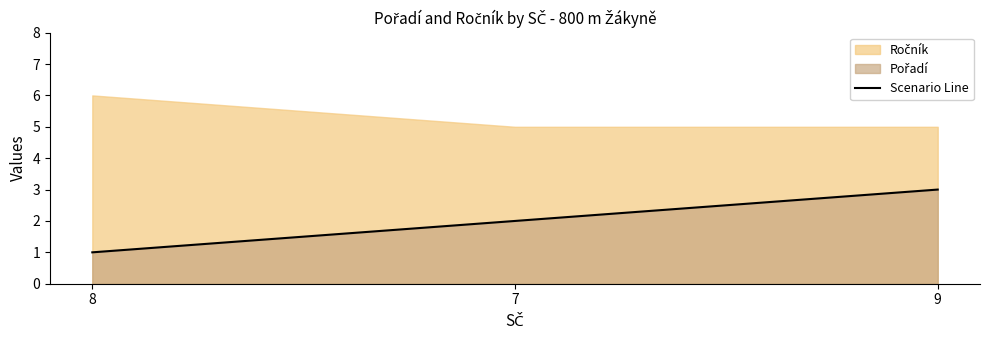

How many values are below 2?

1